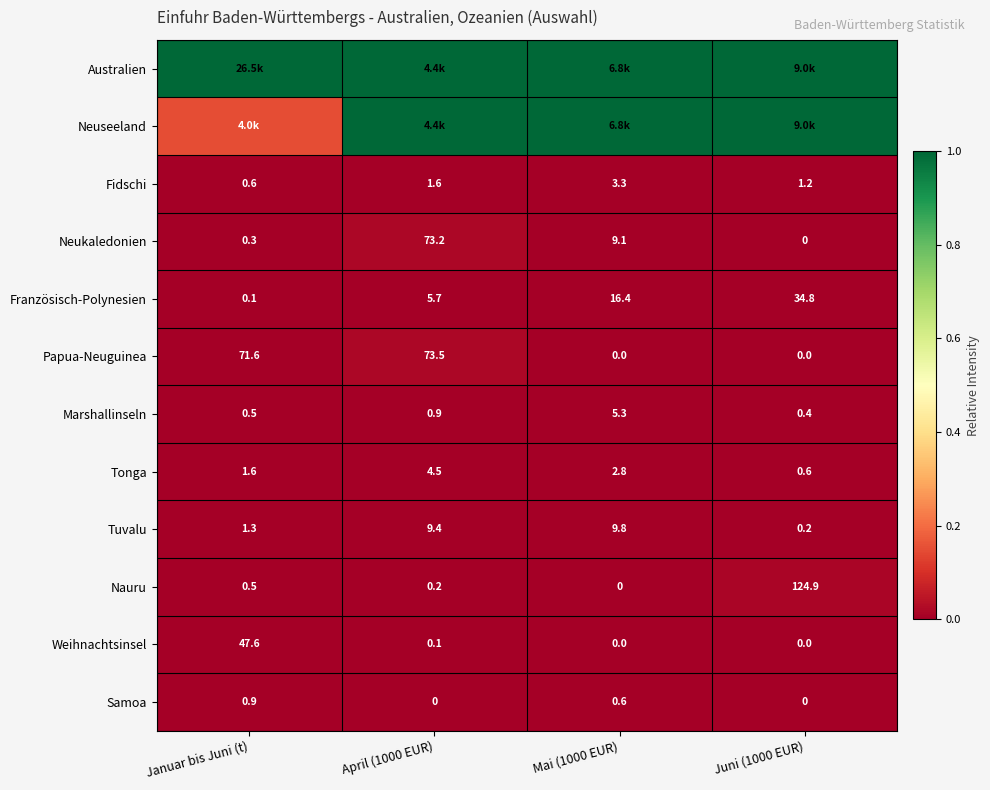

Is it true that Samoa equals 0.0 at April (1000 EUR)?

True